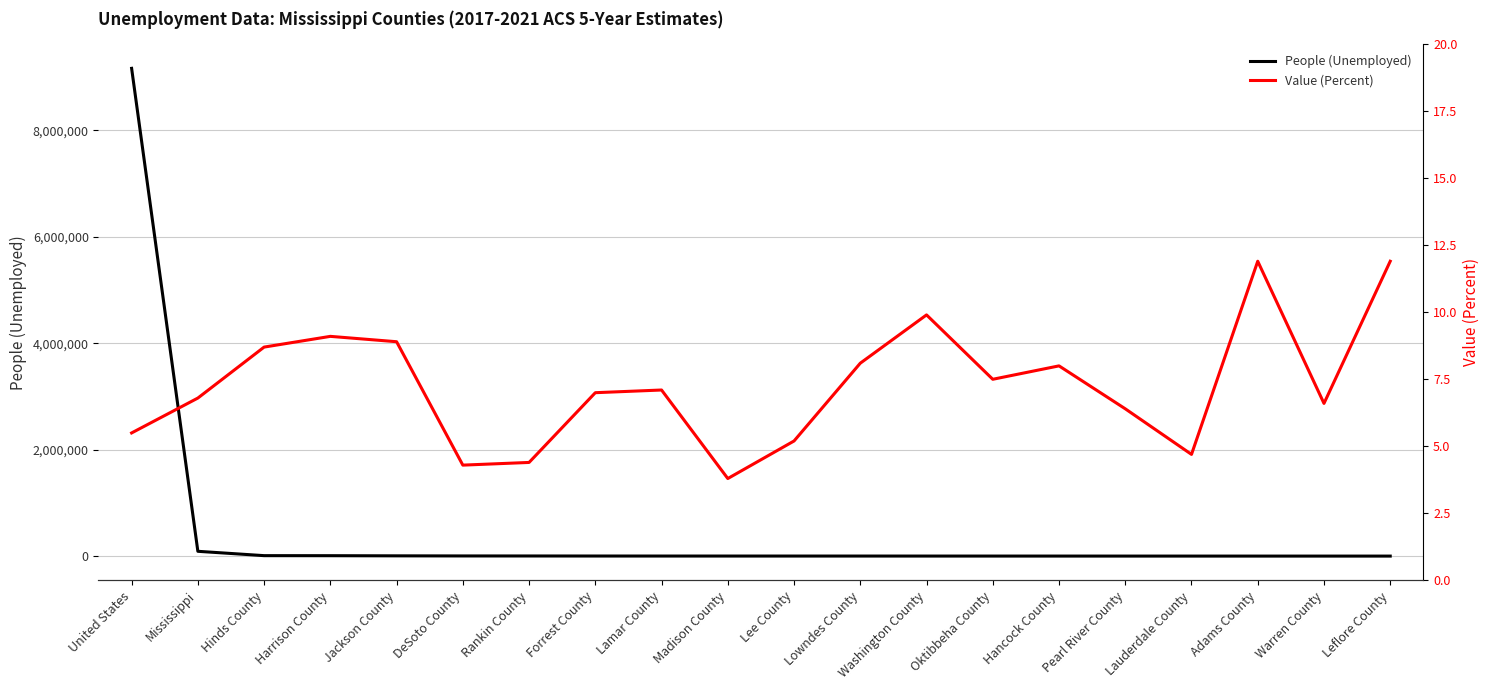

What is the spread (max minus min) of values at Mississippi?

91170.2